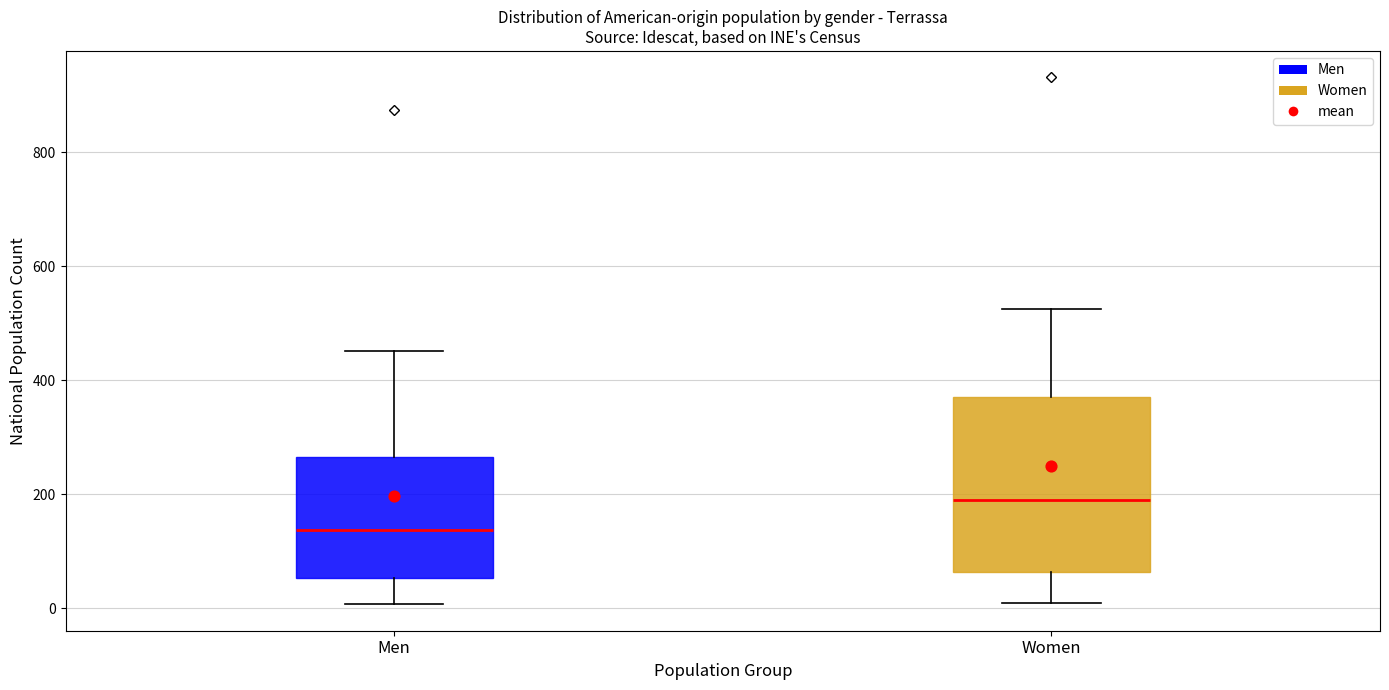

Comparing the boxes themselves (not the whiskers), which one is the tallest?

Women